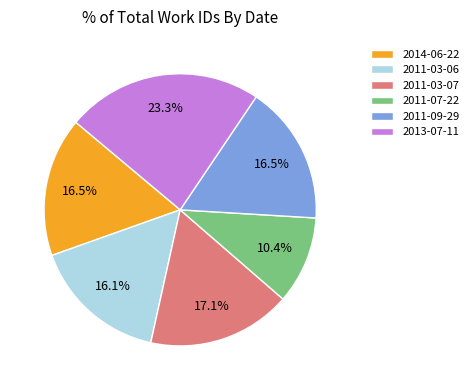

How much of the chart is everything except 2011-09-29?

83.5%